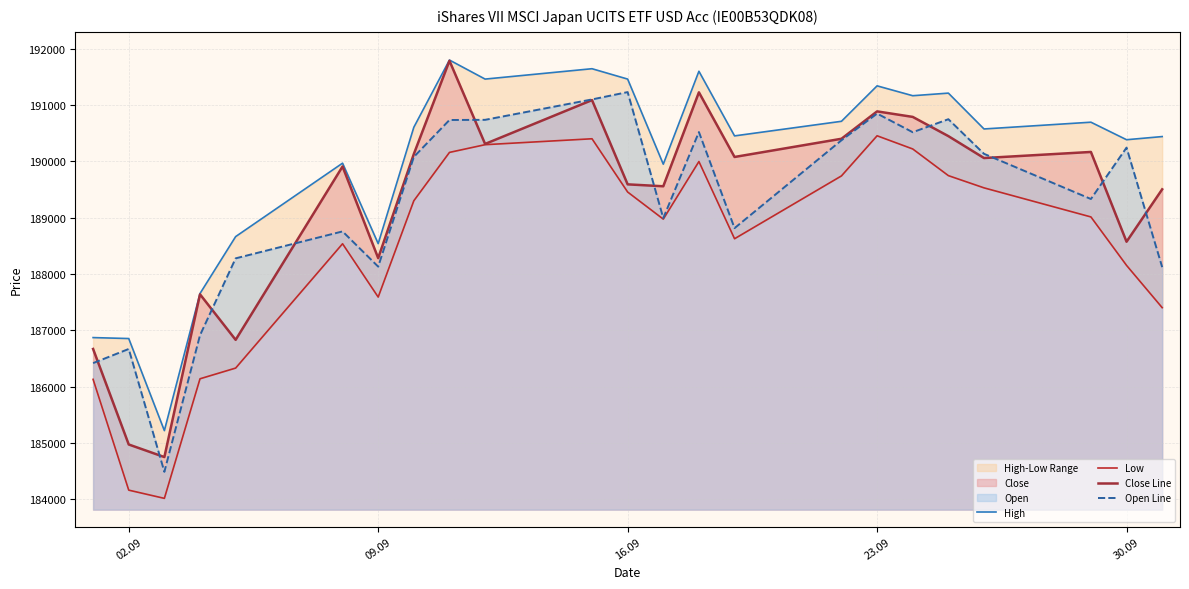

The value of Open Line at 30.09 is 58309. True or false?

False